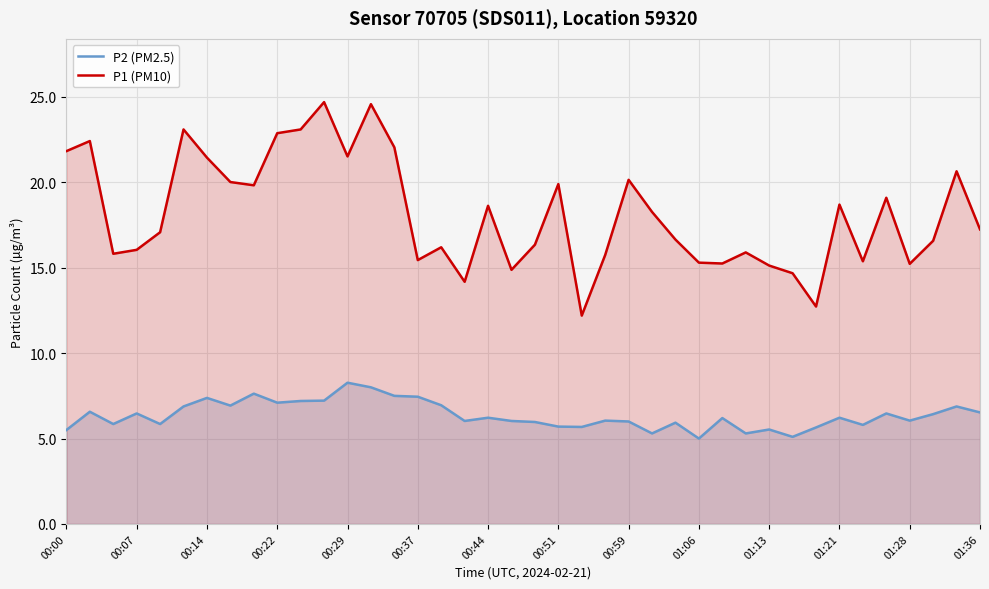

What is the difference between the maximum and minimum values in the P2 (PM2.5) series?

3.3